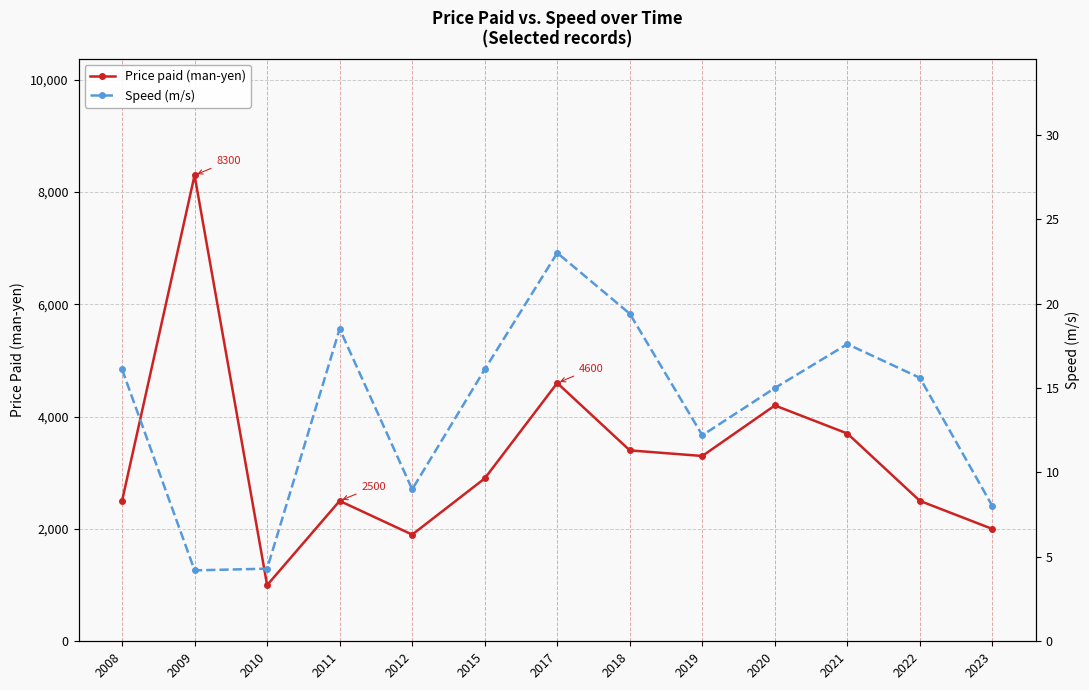

What is the total value across all series at 2012?

1909.0